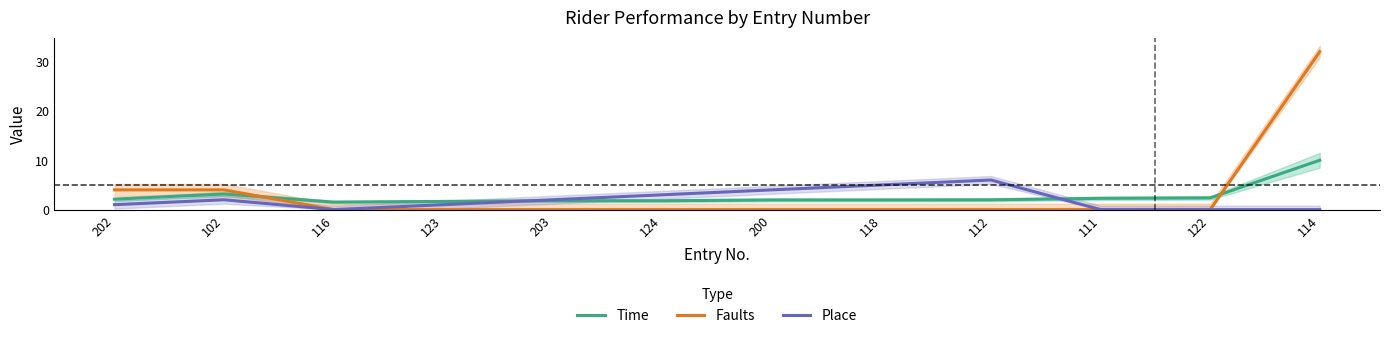

What is the maximum value for Faults?

32.0